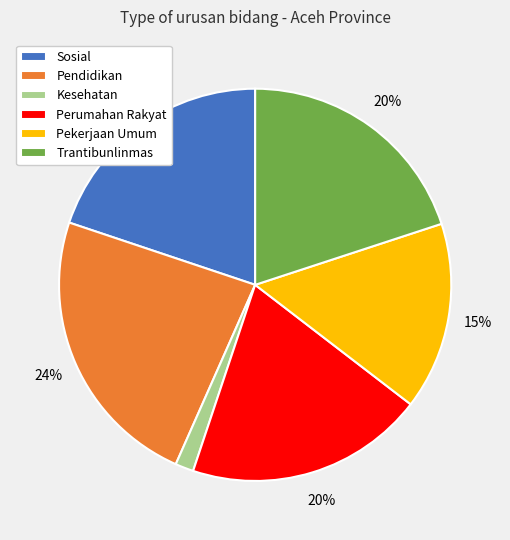

To the nearest percent, what is the difference between the largest and smallest slice percentages?

22%